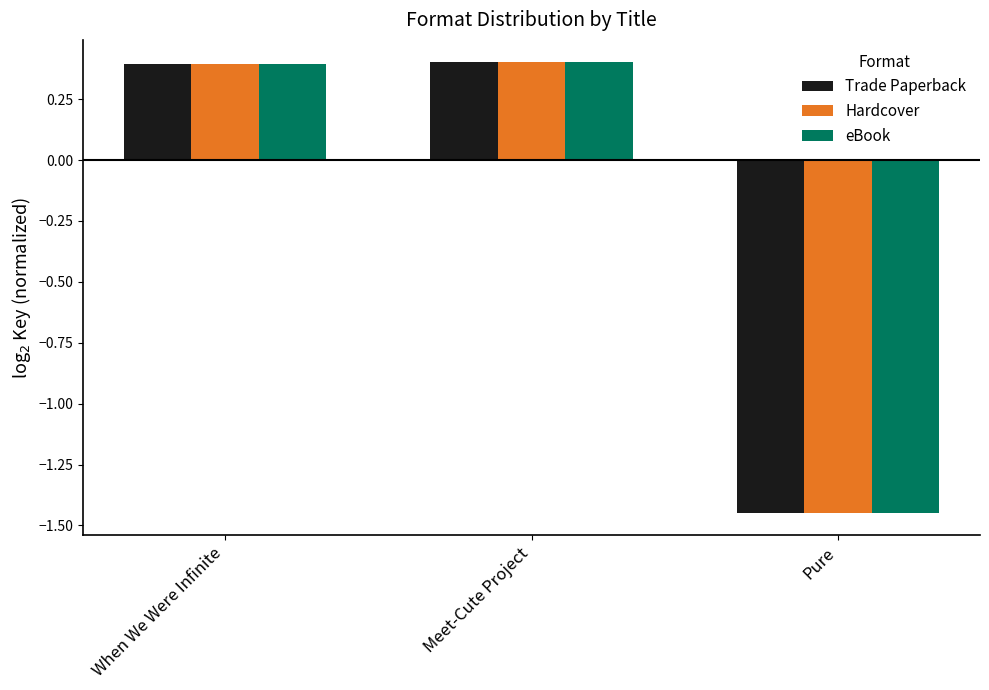

Is it true that Trade Paperback equals 0.4 at When We Were Infinite?

True